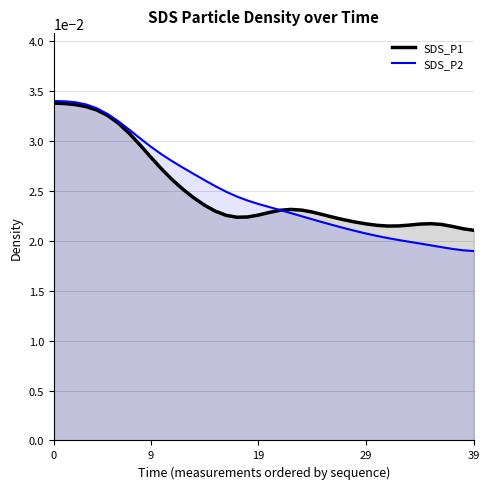

Does the chart have visible grid lines?

Yes